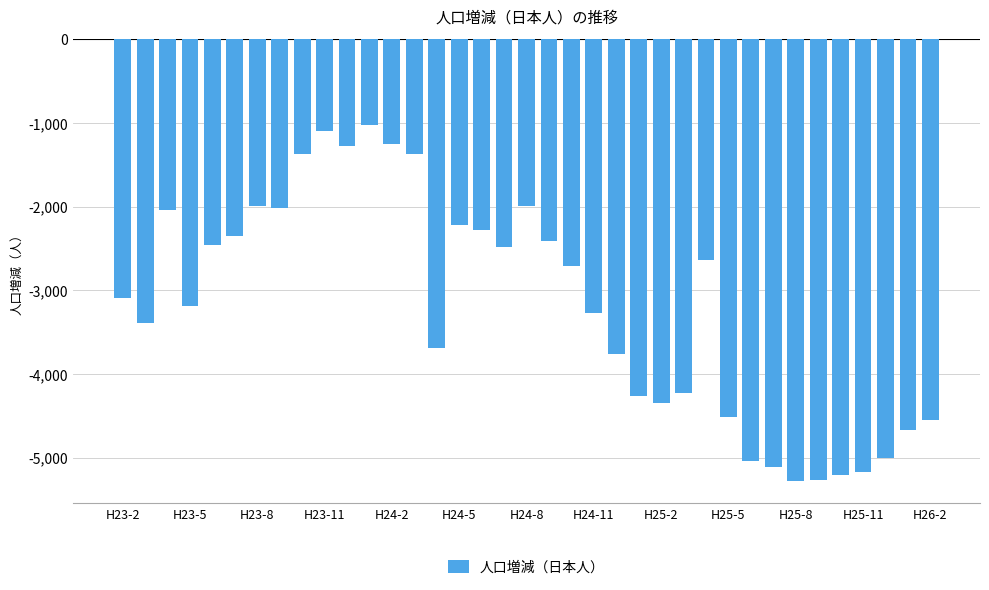

What is the smallest value displayed?

-5280